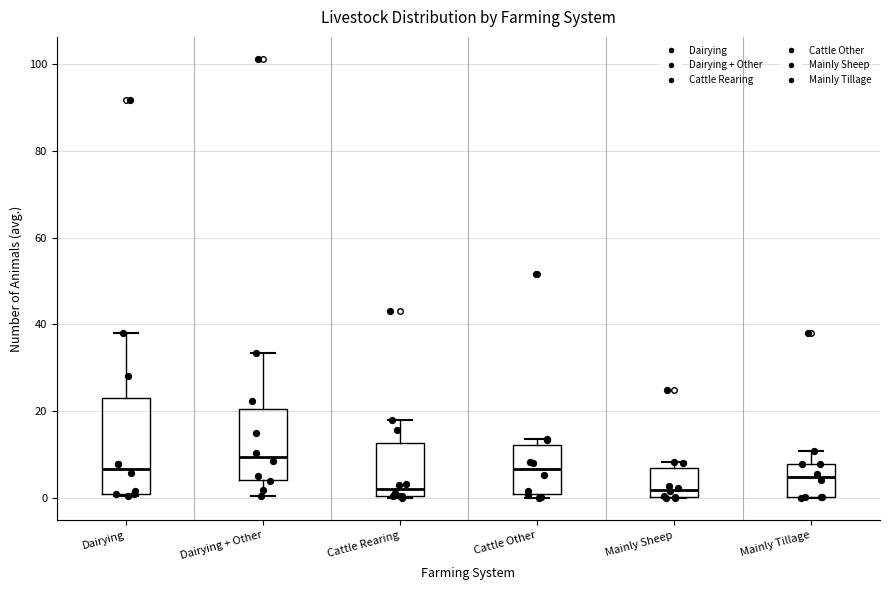

Reading left to right, read every box against the y-axis: the position of its median line, the range the box covers, and the ends of its whiskers. The values are not printed on the chart, so give them approximately, as read against the axis.

Dairying: median 6, box 2 to 24, whiskers 0 to 38
Dairying + Other: median 10, box 4 to 20, whiskers 0 to 34
Cattle Rearing: median 2, box 0 to 12, whiskers 0 to 18
Cattle Other: median 6, box 0 to 12, whiskers 0 (just below the box's lower edge) to 14
Mainly Sheep: median 2, box 0 to 6, whiskers 0 to 8
Mainly Tillage: median 4, box 0 to 8, whiskers 0 to 10